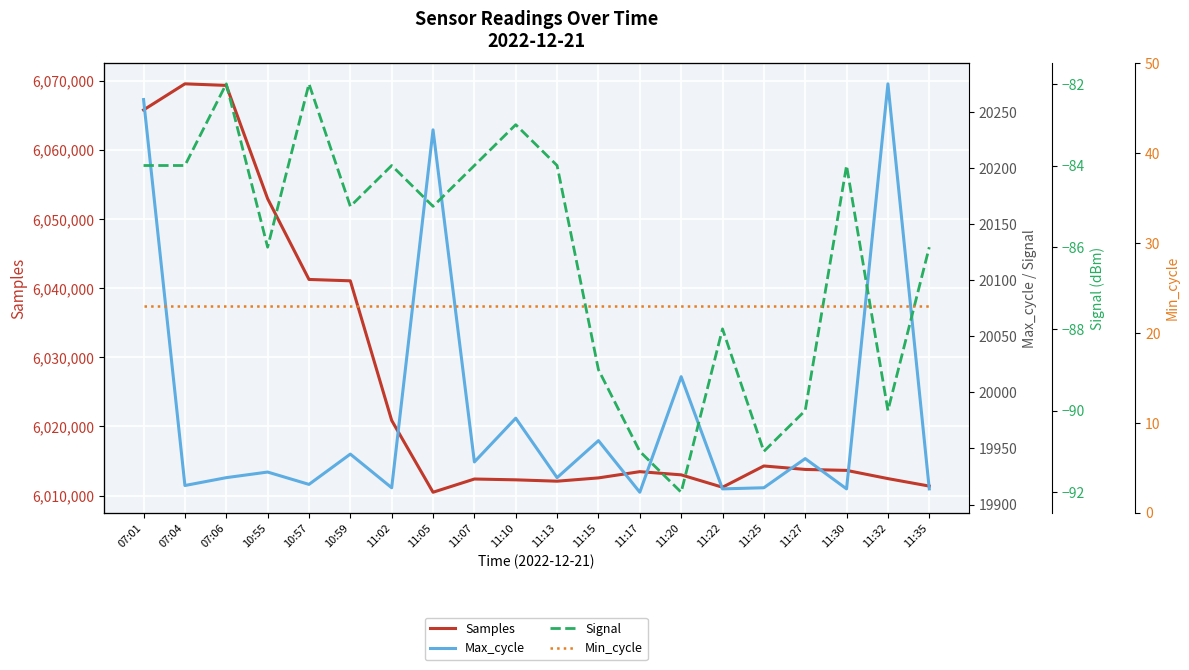

Between 11:05 and 11:32, which is larger?

11:32